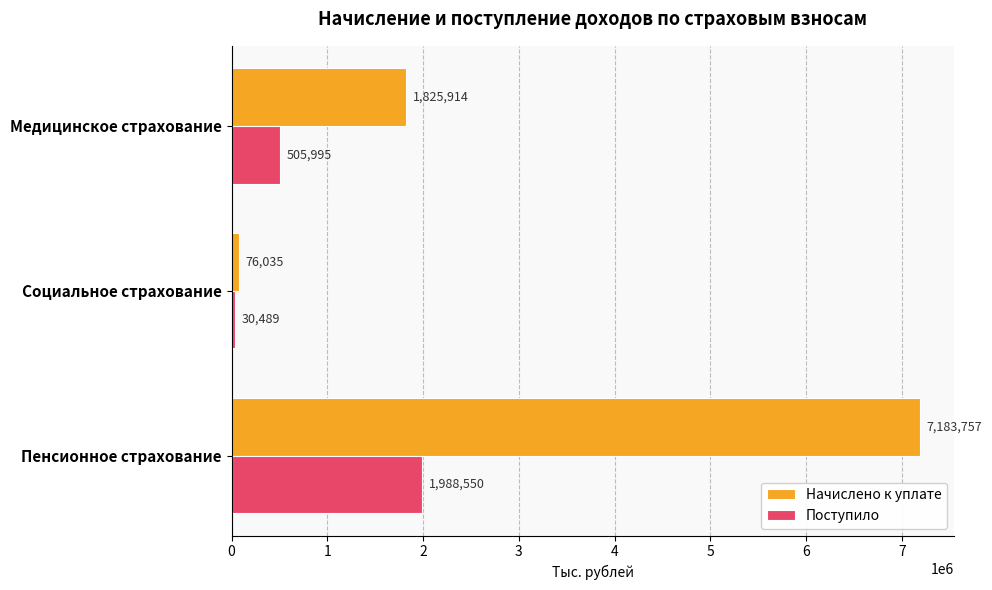

At which label does Поступило reach its minimum?

Социальное страхование